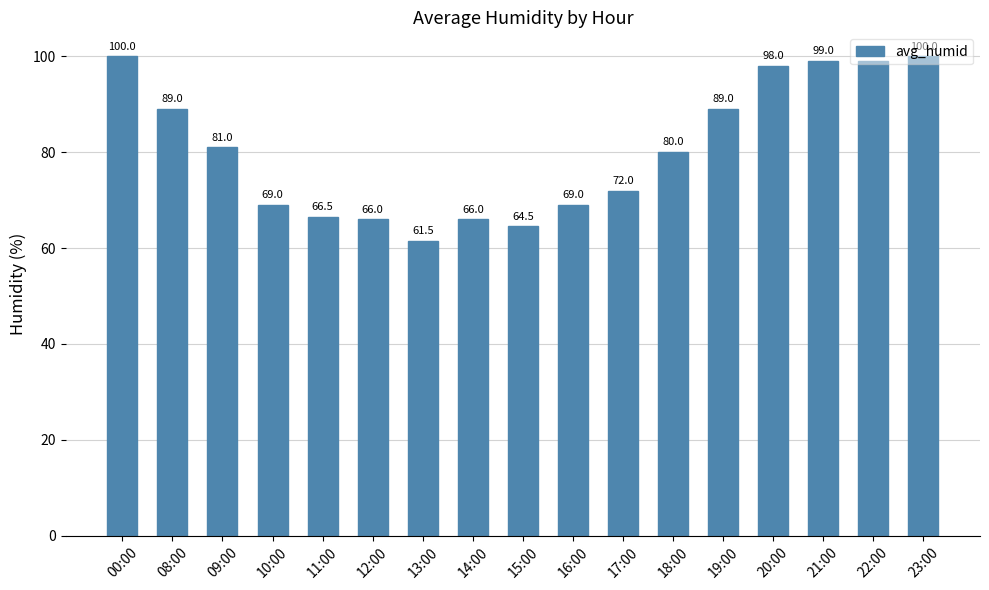

Which has a higher value, 12:00 or 15:00?

12:00